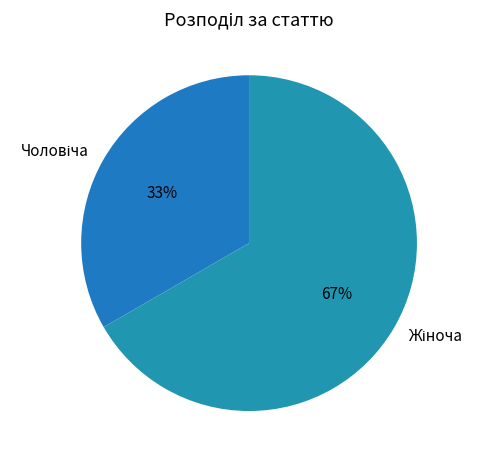

Is there a majority slice in this chart?

Yes